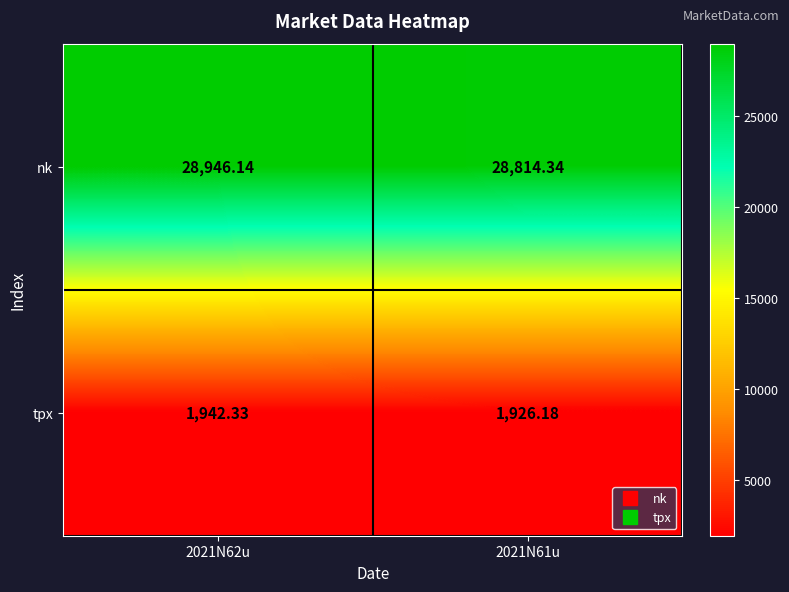

At which category is the sum across all series the highest?

2021N62u